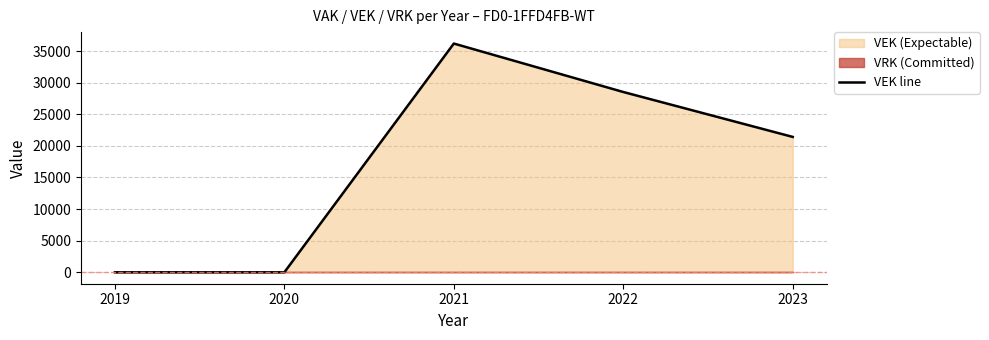

How many lines are shown in the chart?

1